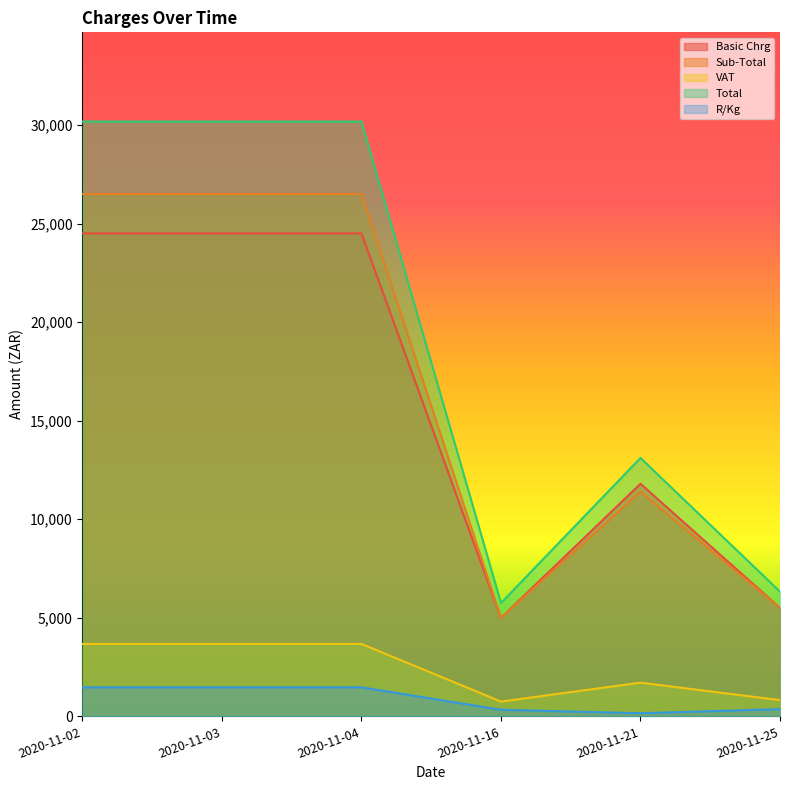

Which series changed the most between 2020-11-16 and 2020-11-04?

Total